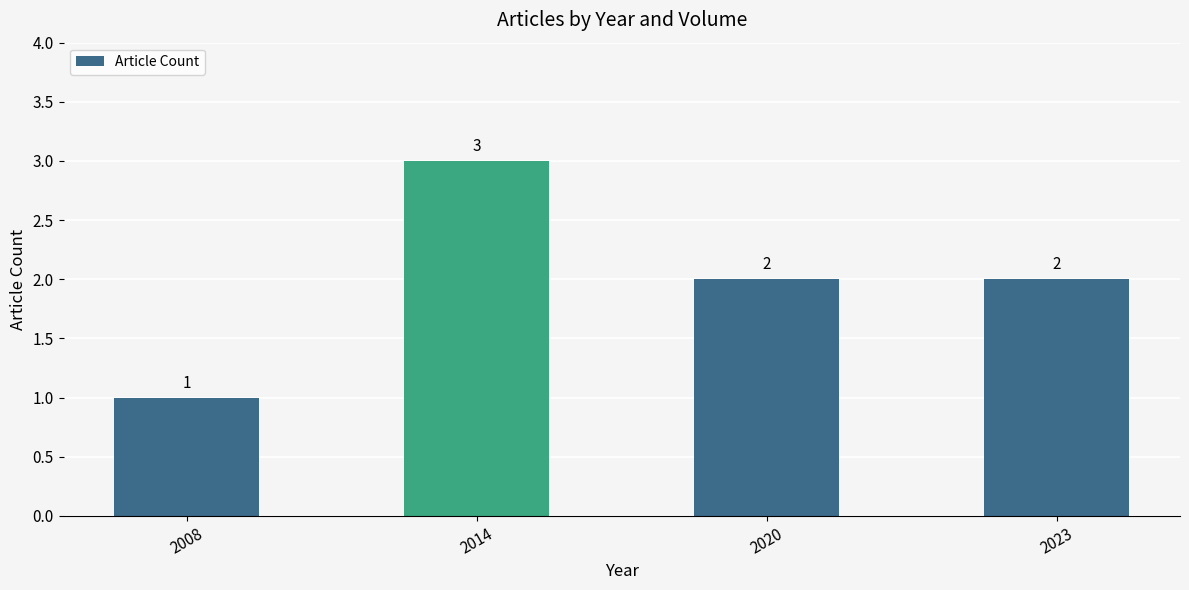

Is it true that the value at 2014 is 5?

False